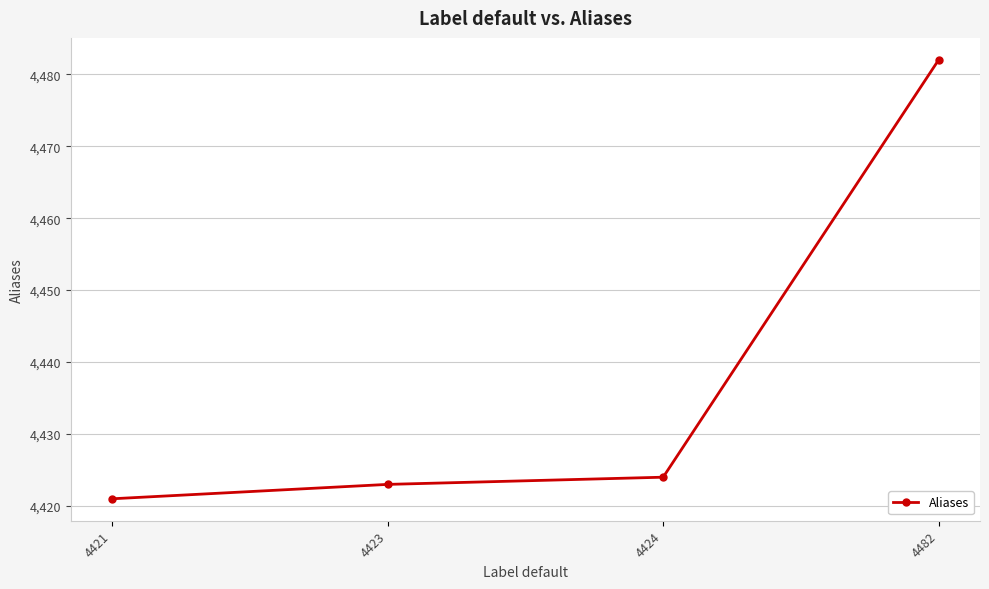

What is the minimum value shown in the chart?

4421